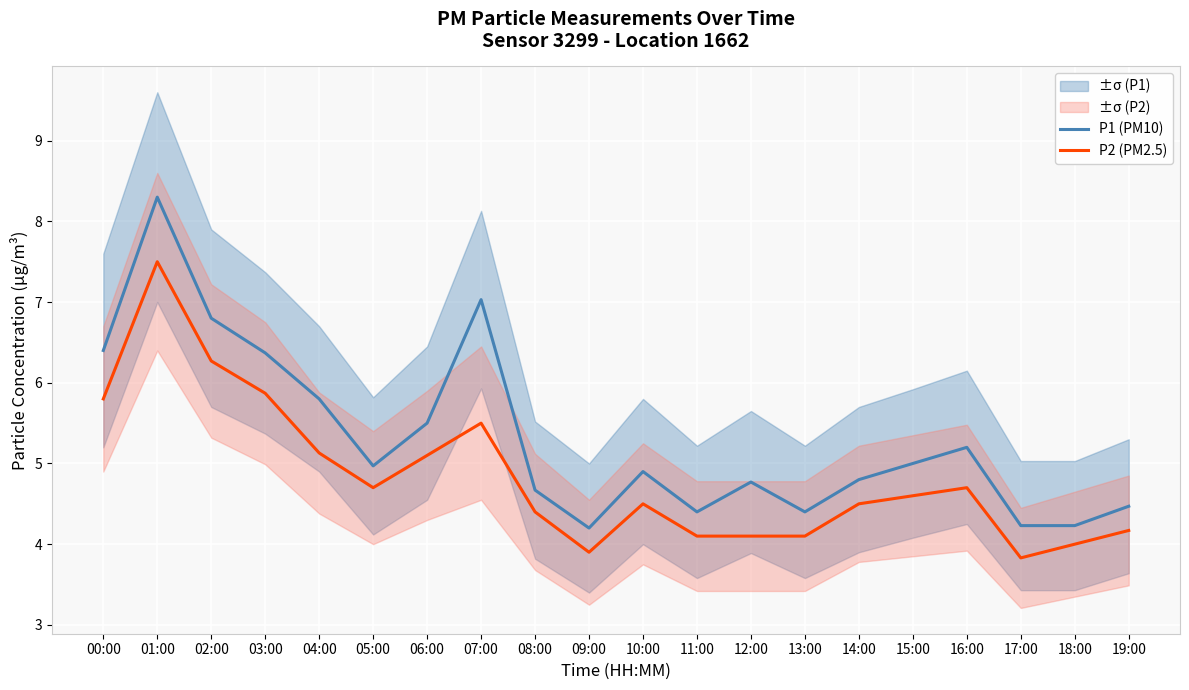

True or false: P2 (PM2.5) and P1 (PM10) cross at least once.

False